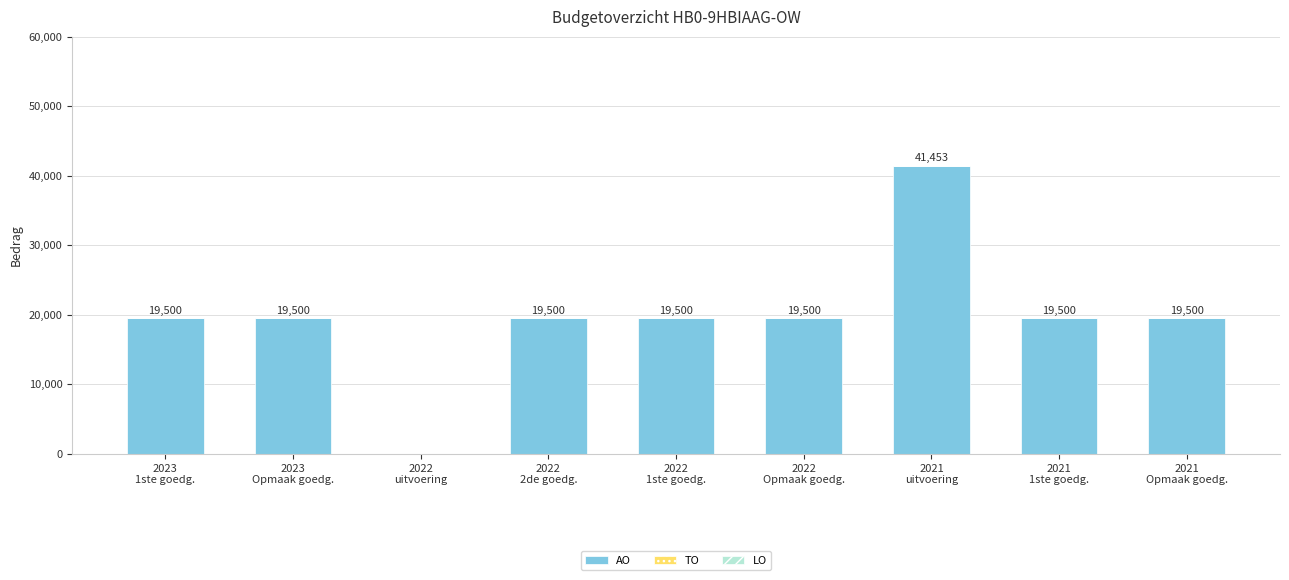

What is the maximum value shown in the chart?

41453